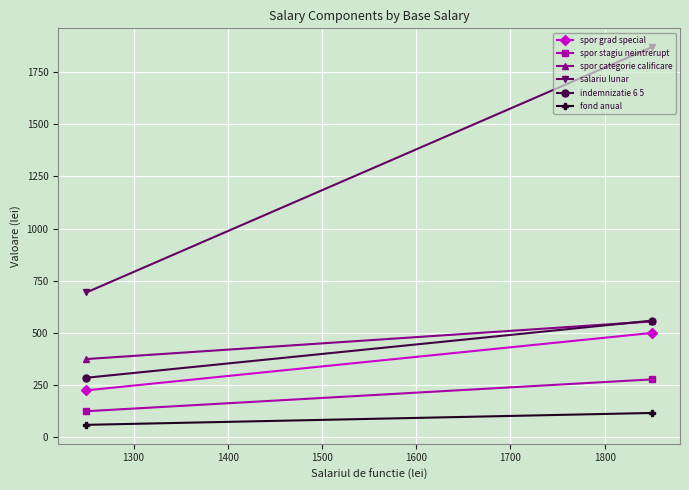

What is the spread (max minus min) of values at 1300?

634.4